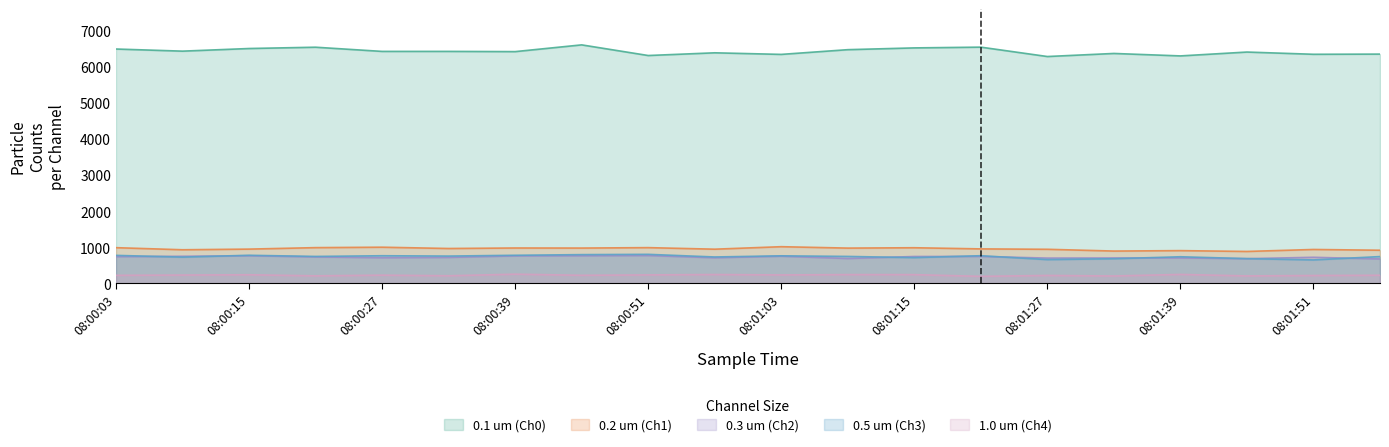

What is the maximum value for 1.0 um (Ch4)?

253